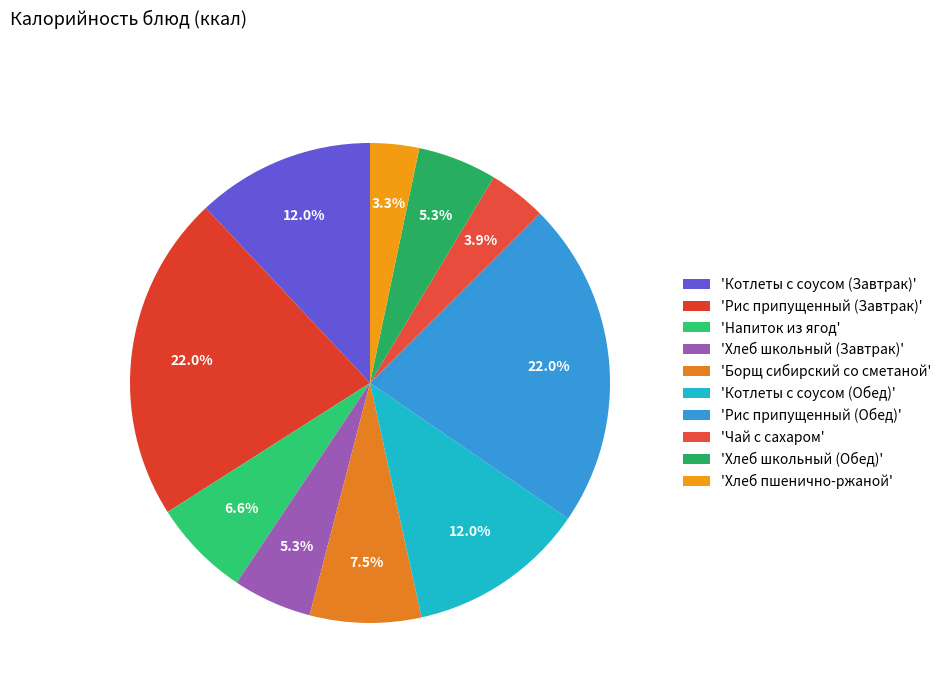

How many slices are in this pie chart?

10